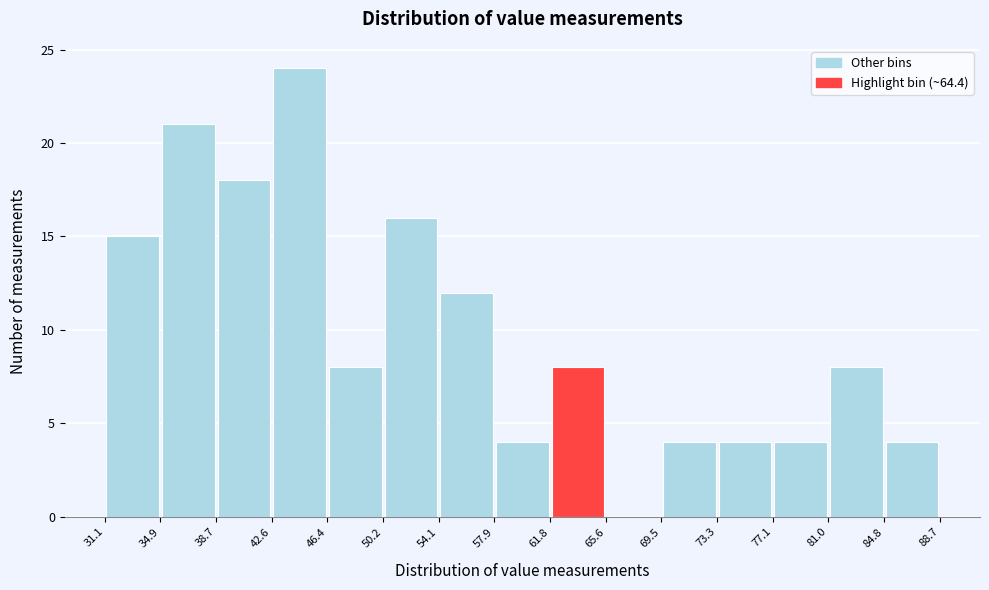

Which range on the x-axis has the tallest bar?

42.6 to 46.4